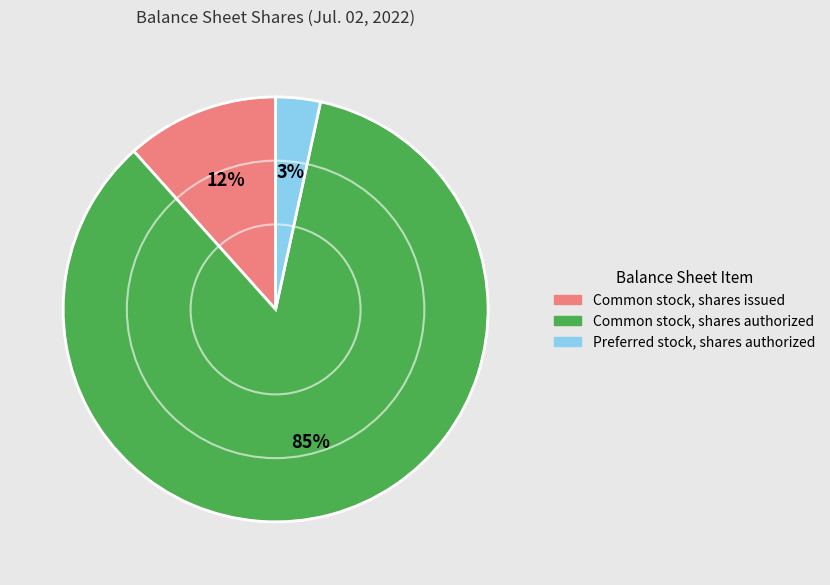

Between Common stock, shares authorized and Preferred stock, shares authorized, which is larger?

Common stock, shares authorized